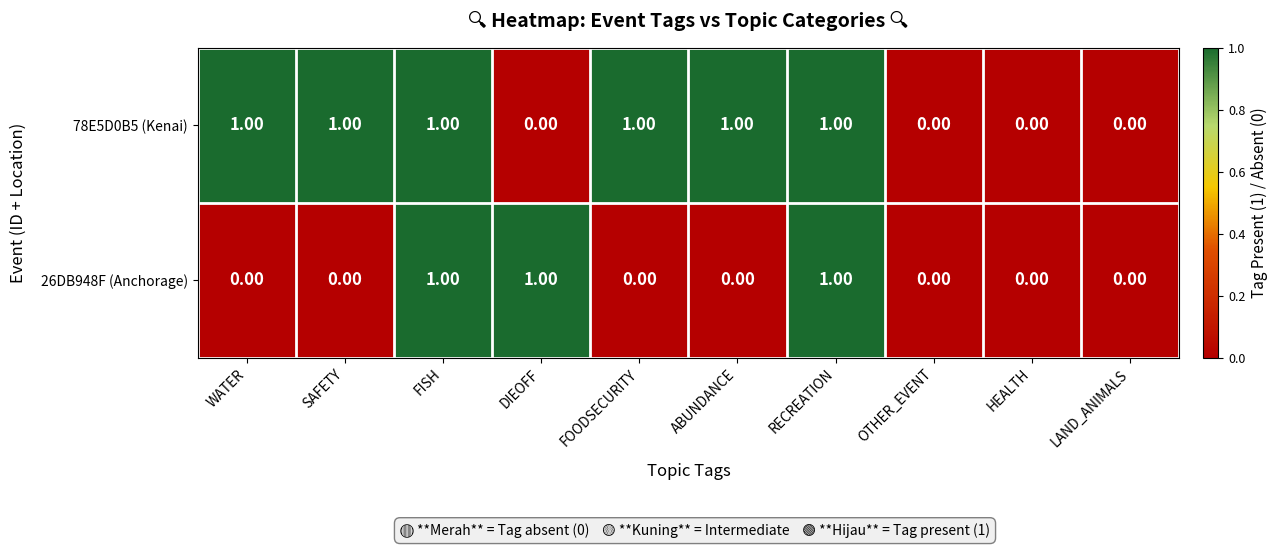

List the series in order of their overall mean, lowest first.

26DB948F (Anchorage), 78E5D0B5 (Kenai)